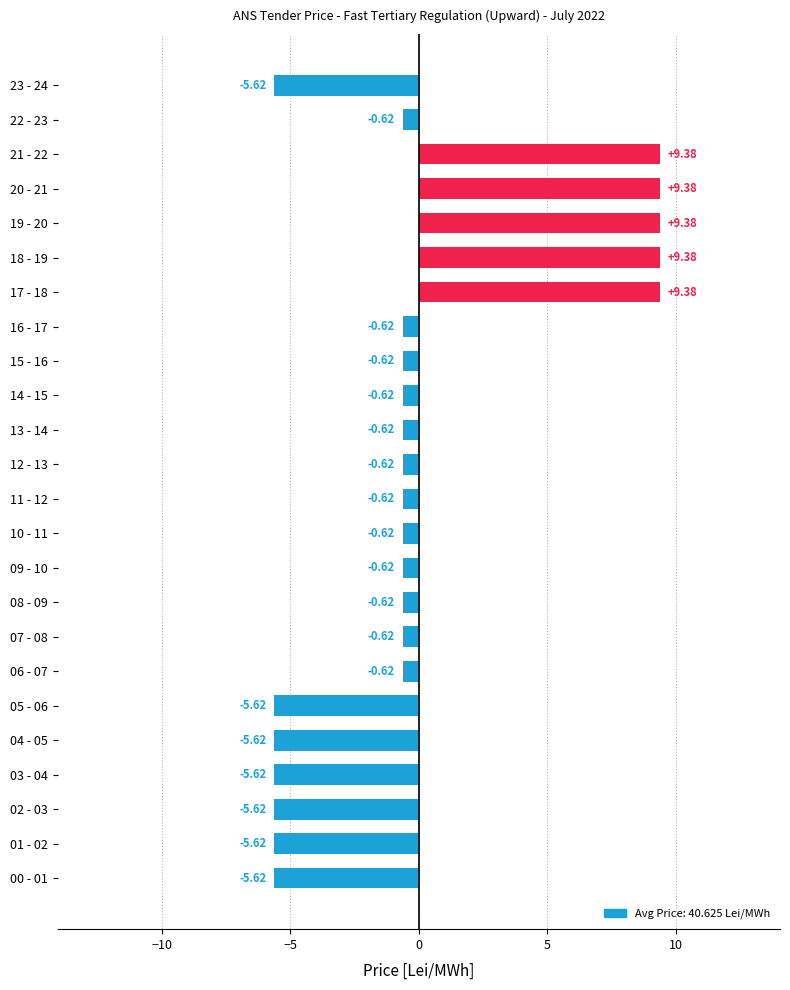

Between 00 - 01 and 15 - 16, which is larger?

15 - 16